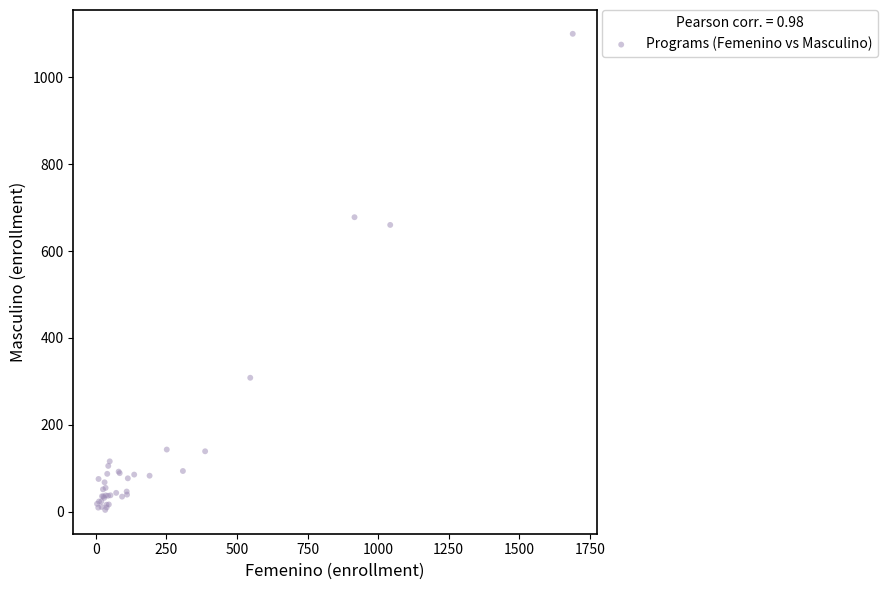

What Y value in the scatter plot is closest to 552?

660.2